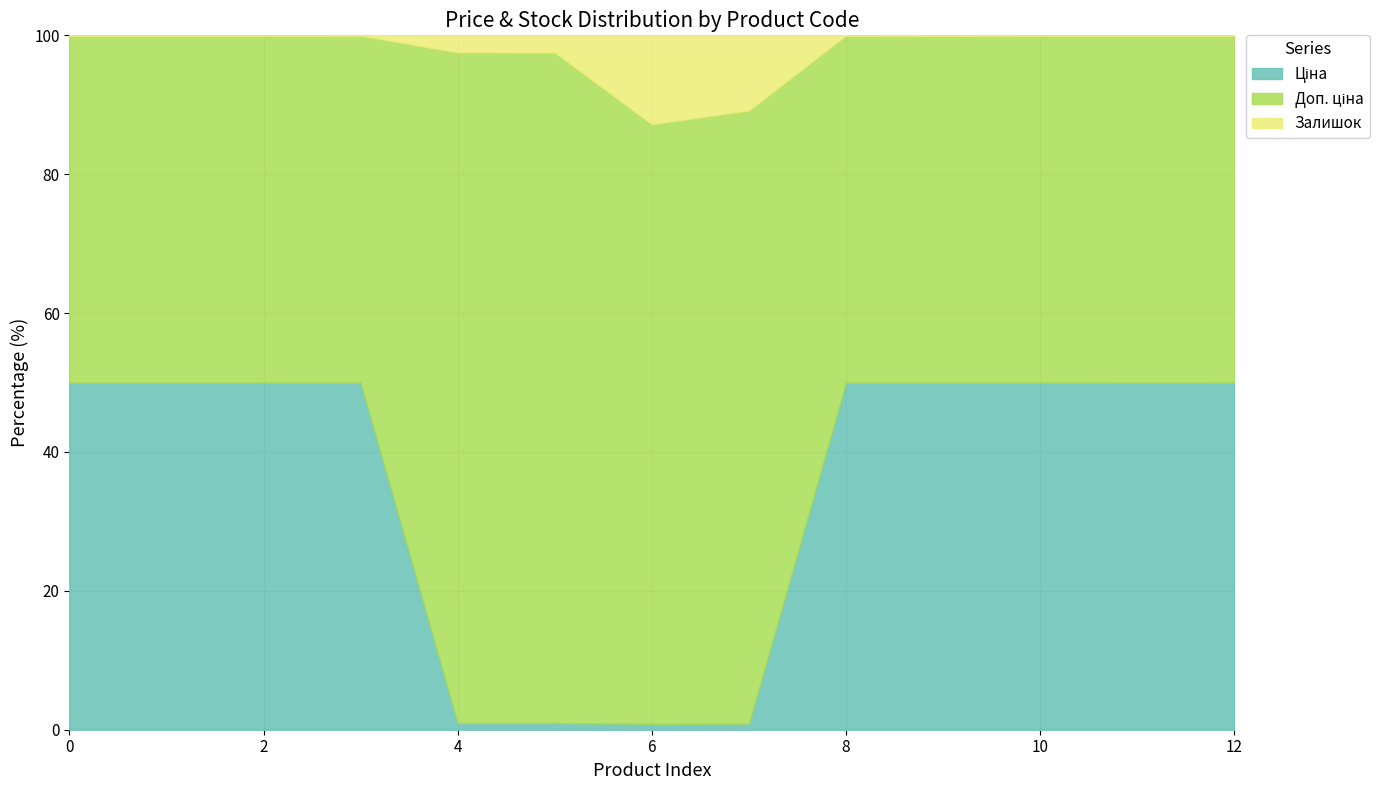

What is the label of the 7th point from the right?

239752197